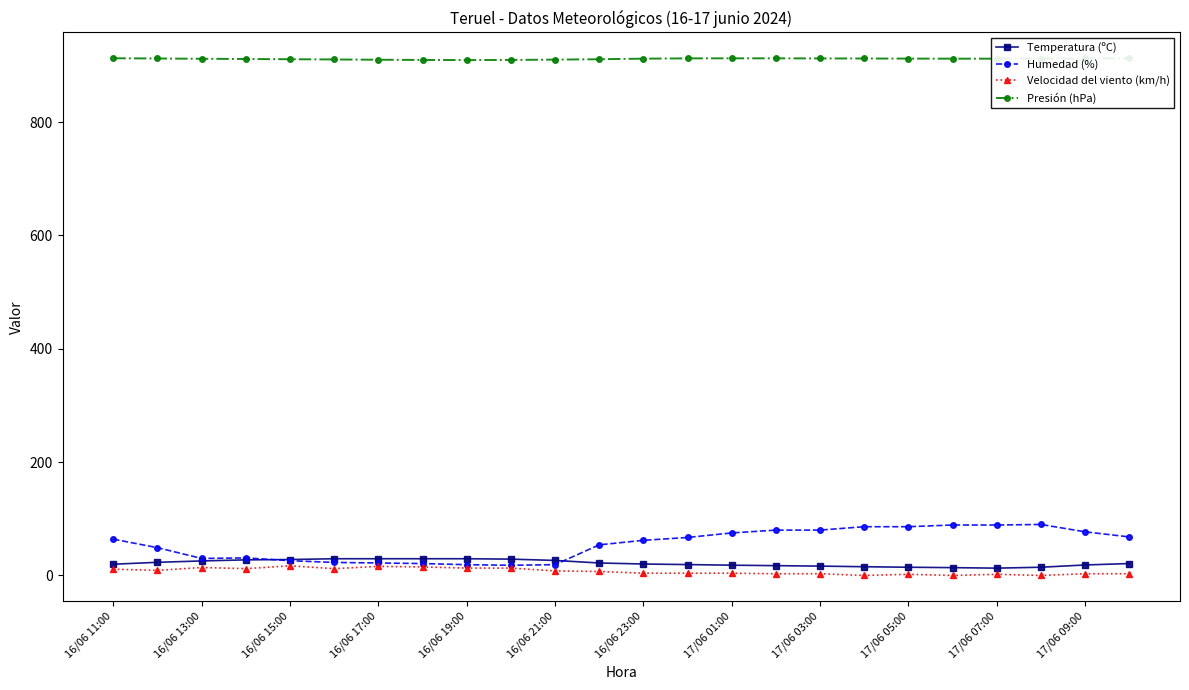

Which series has the widest spread of values?

Humedad (%)